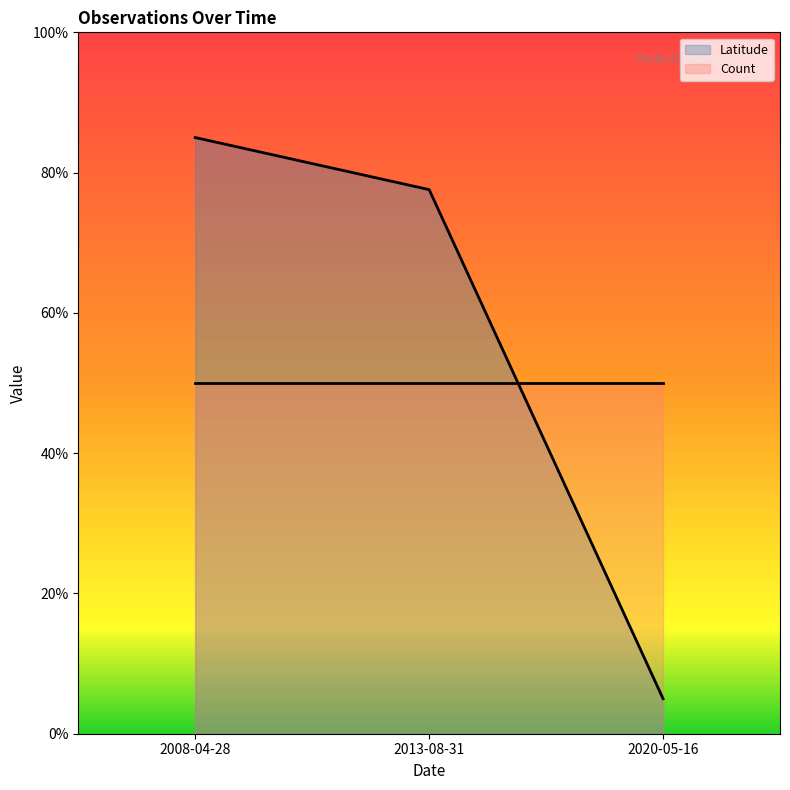

Reading right to left, what are all the values shown in this chart?

0.1	0.8	0.8